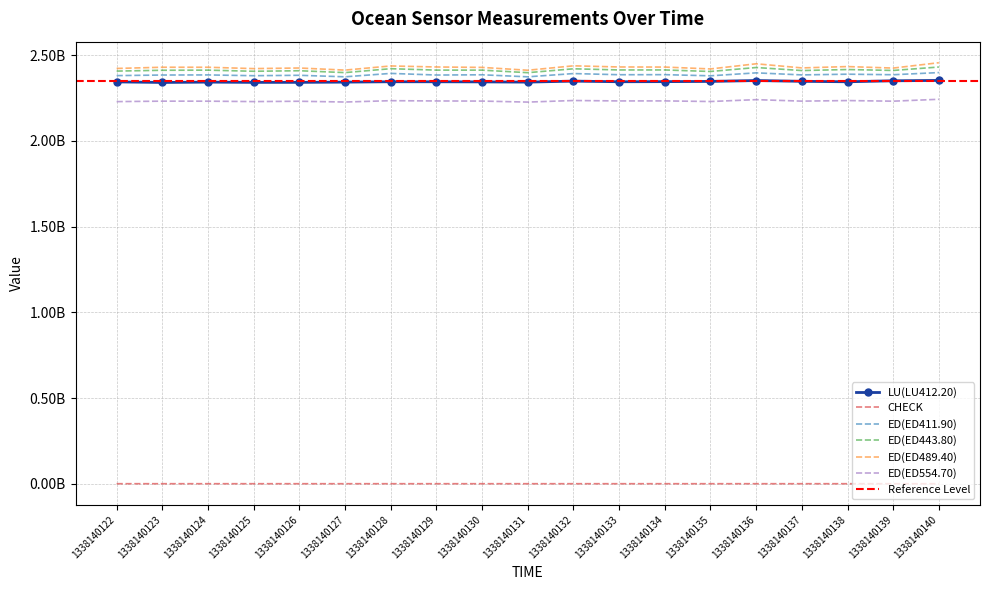

How many interior local valleys does the ED(ED411.90) series have?

8